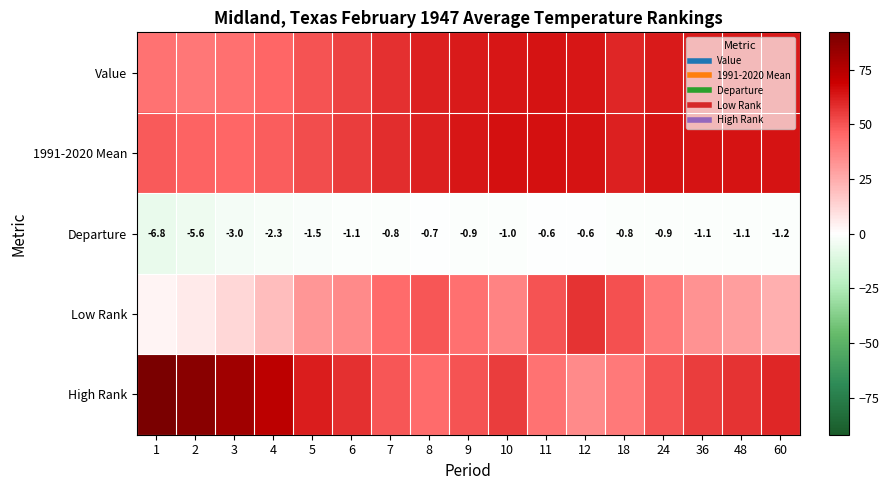

What is the total value across all series at 60?

209.6